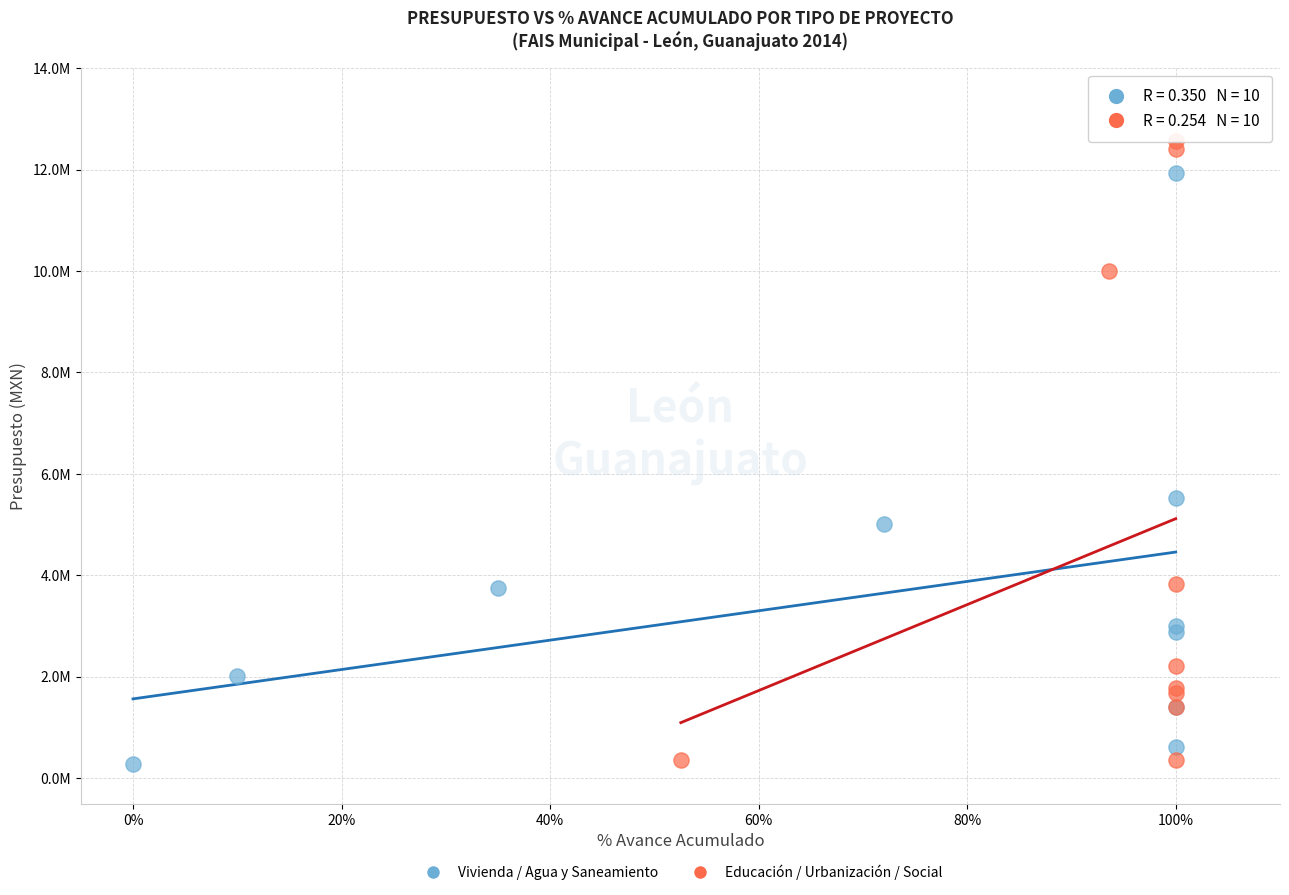

What are all the series names shown in the legend?

Vivienda / Agua y Saneamiento, Educación / Urbanización / Social